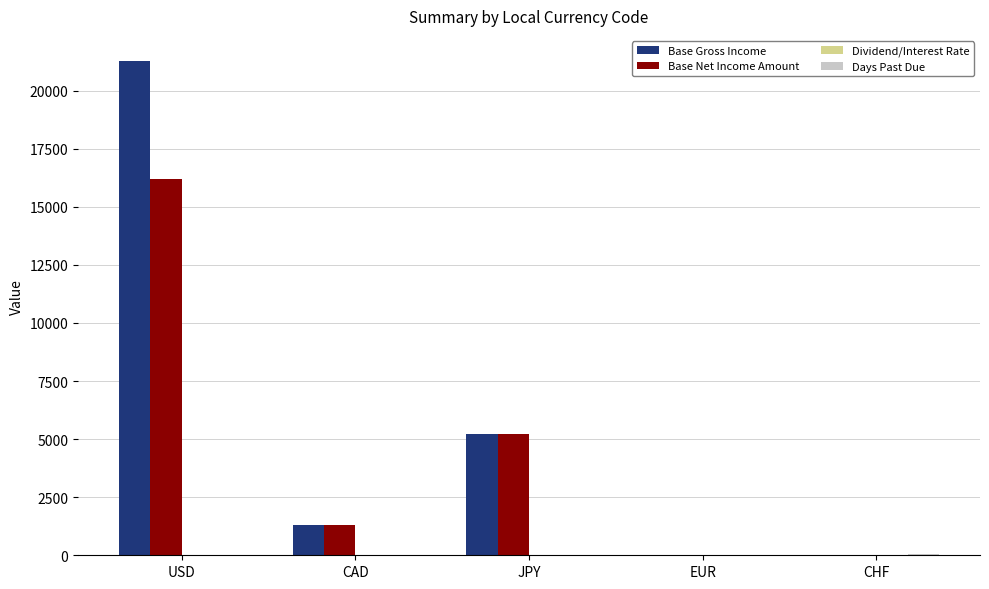

The value of Base Gross Income at EUR is 10724.6. True or false?

False